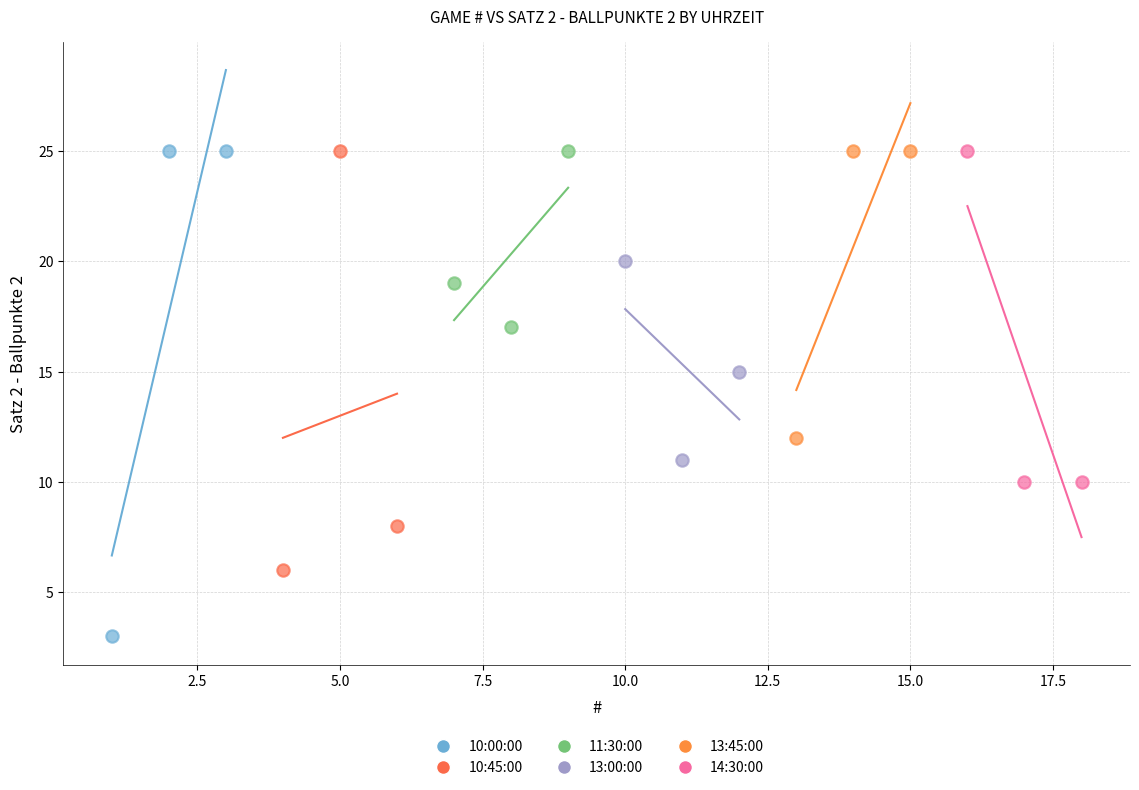

Which series reaches the minimum Y coordinate?

10:00:00